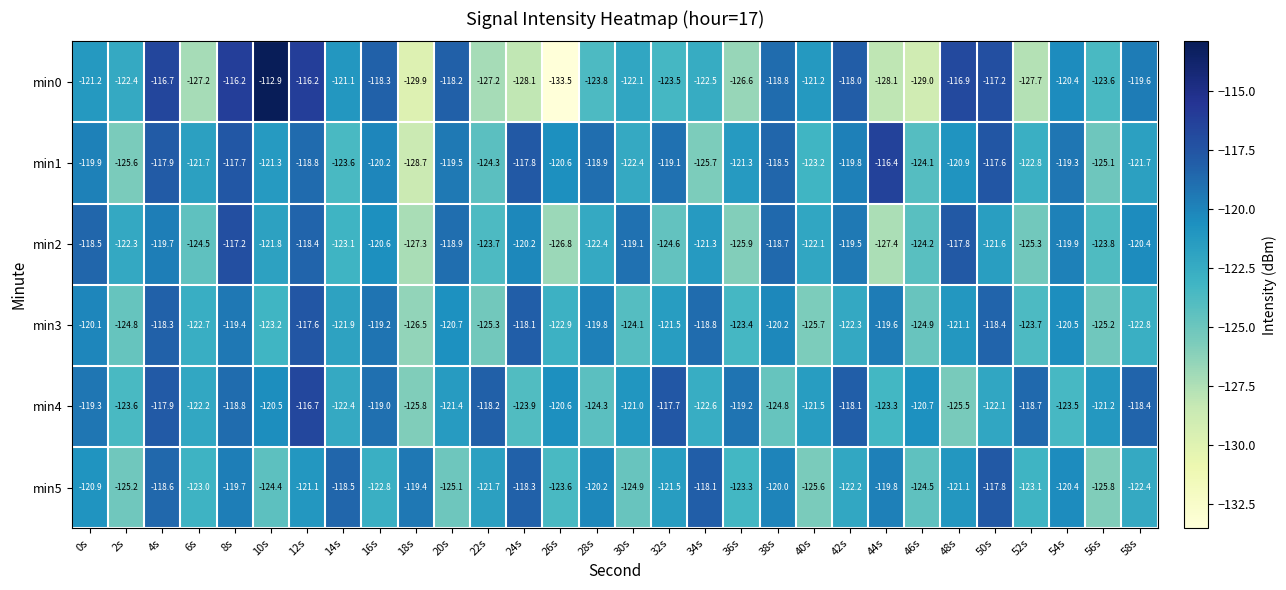

Which series has the largest total across all categories?

min4